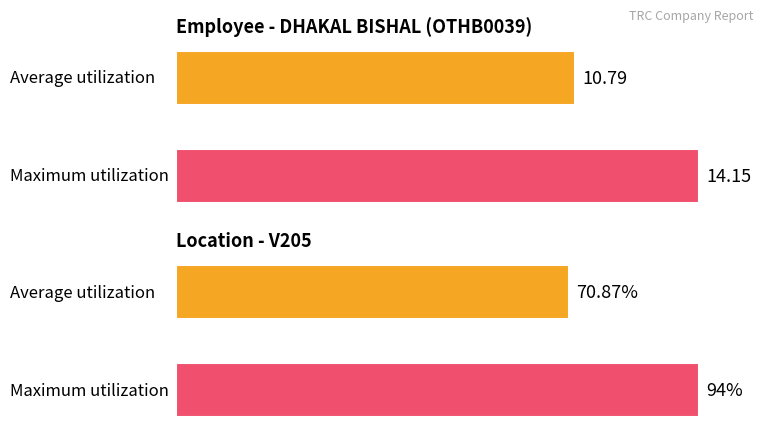

Is it true that Average utilization equals 23.7 at 2?

False